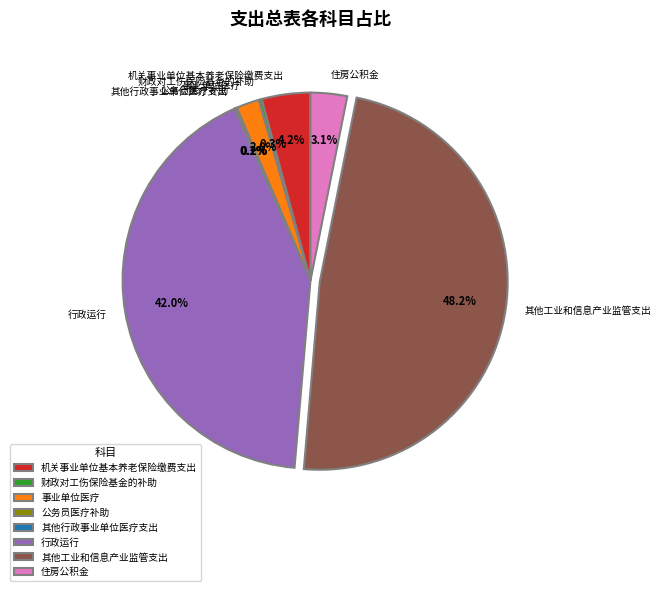

Does 事业单位医疗 account for over 50% of the chart?

No